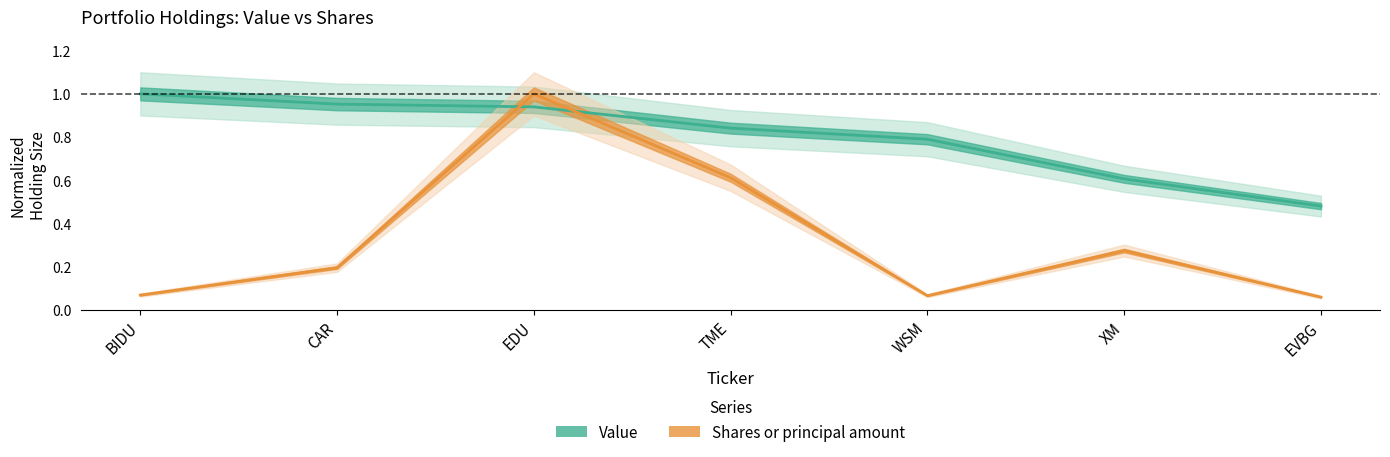

Which series ends up on top after the final intersection of Shares or principal amount and Value?

Value